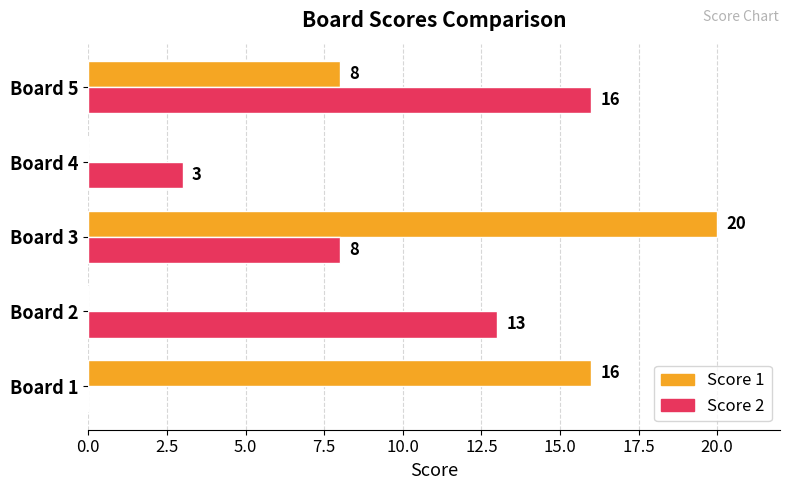

Which category has the highest value in the Score 2 series?

Board 5